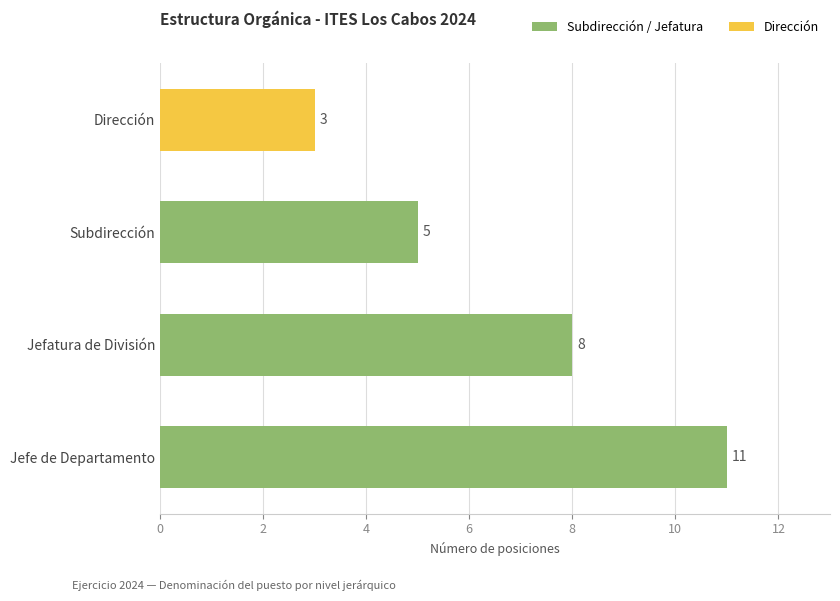

What is the change in value from Jefe de Departamento to Subdirección?

-6